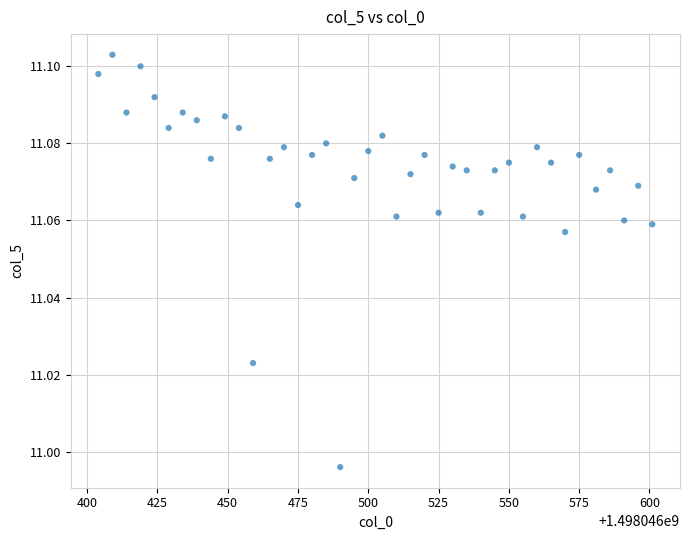

What is the range of X values (max minus min)?

197.0